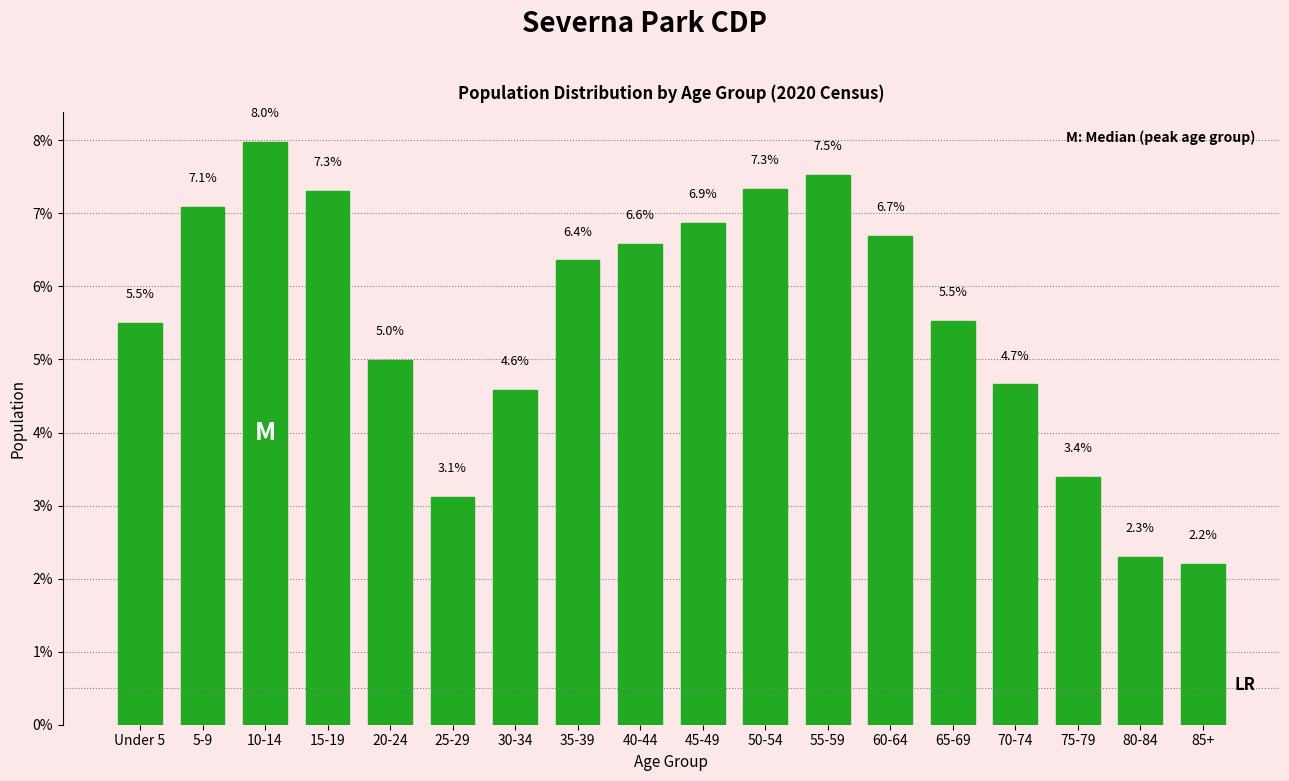

Reading left to right, extract all data points from this chart.

5.5	7.1	8.0	7.3	5.0	3.1	4.6	6.4	6.6	6.9	7.3	7.5	6.7	5.5	4.7	3.4	2.3	2.2